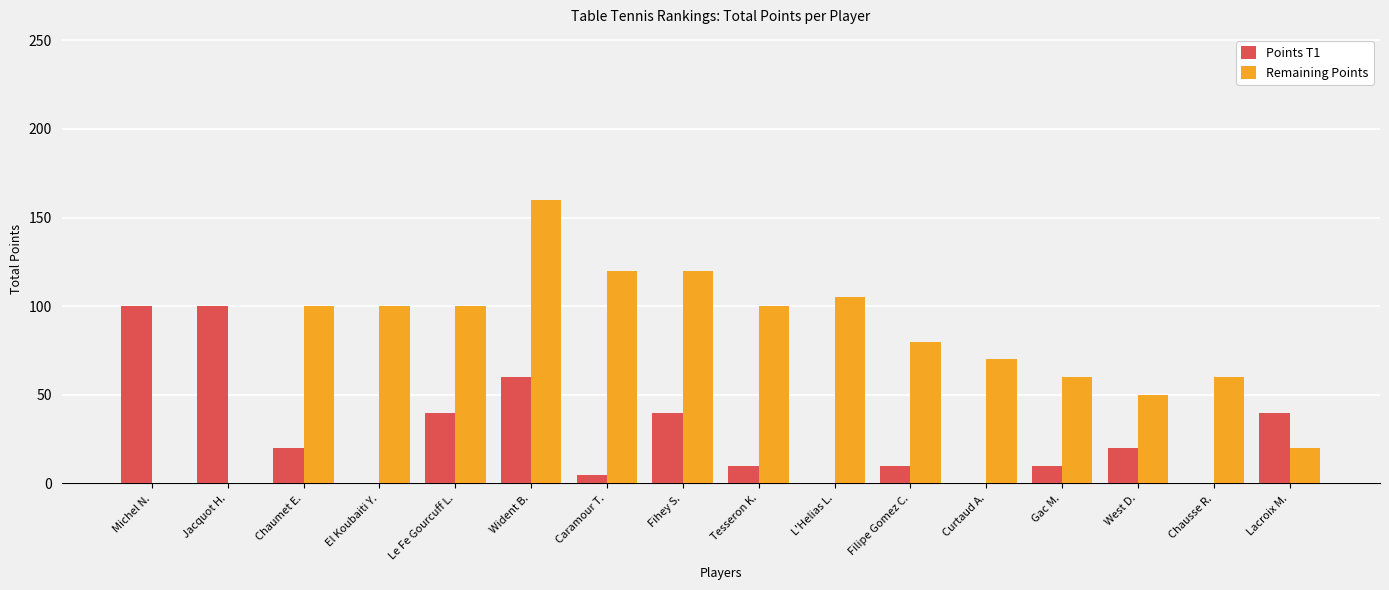

What is the total value across all series at Le Fe Gourcuff L.?

140